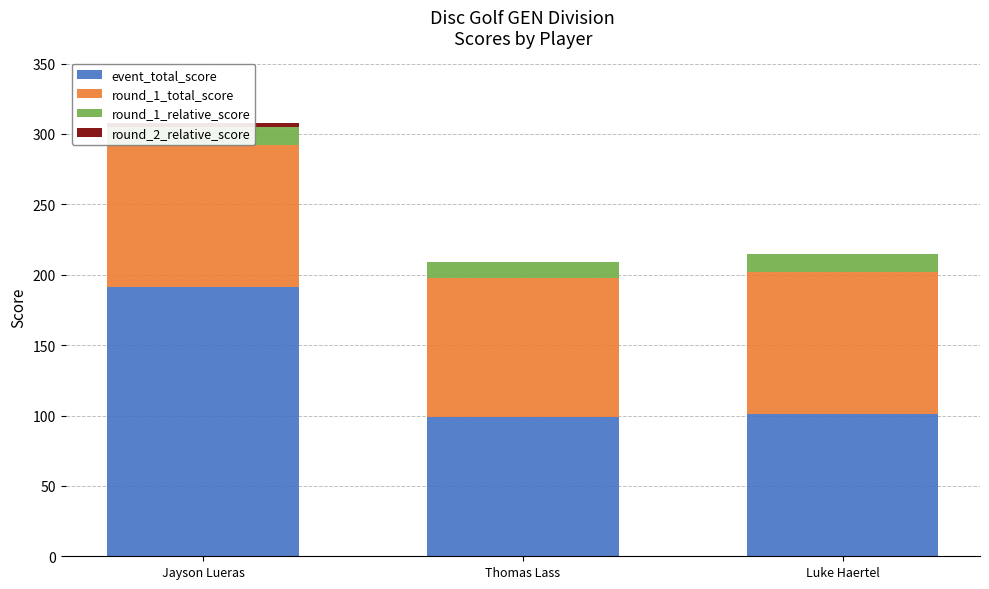

The round_2_relative_score series shows 0 at Luke Haertel. True or false?

True